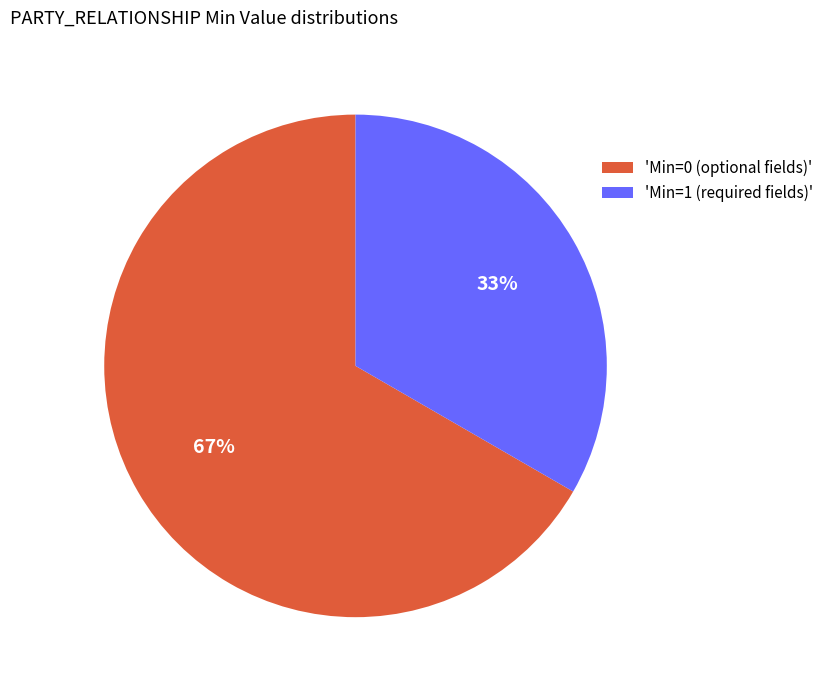

To the nearest percent, what is the average slice percentage?

50%